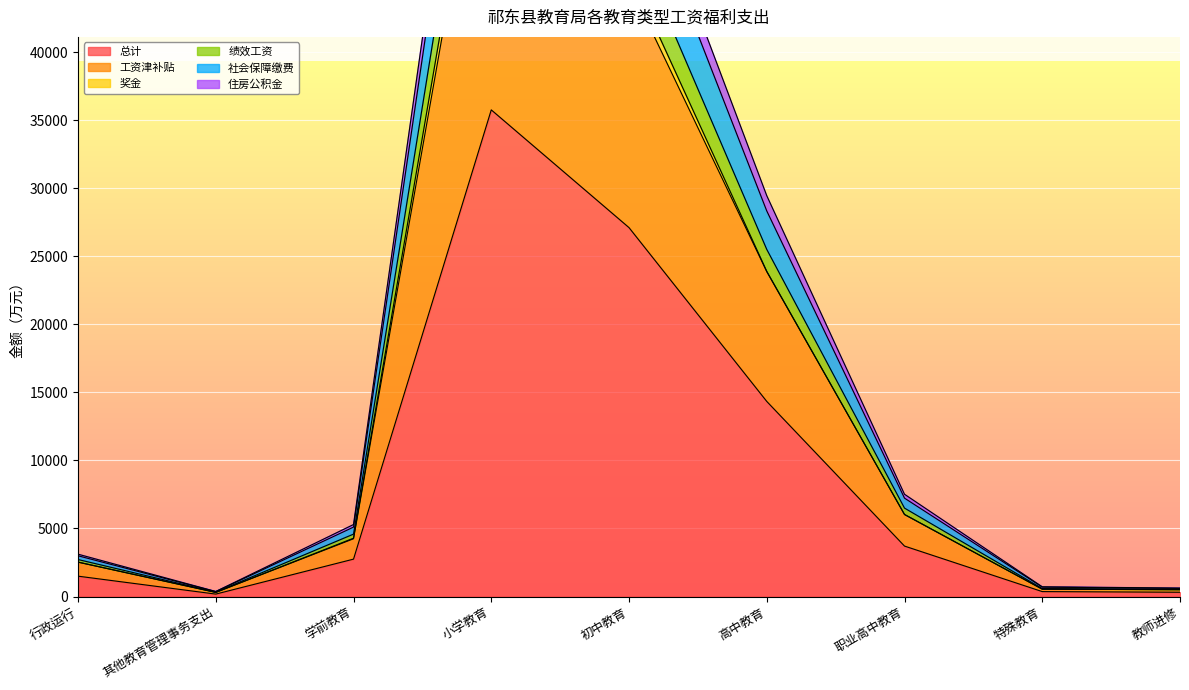

Is it true that 总计 equals 50354.5 at 小学教育?

False